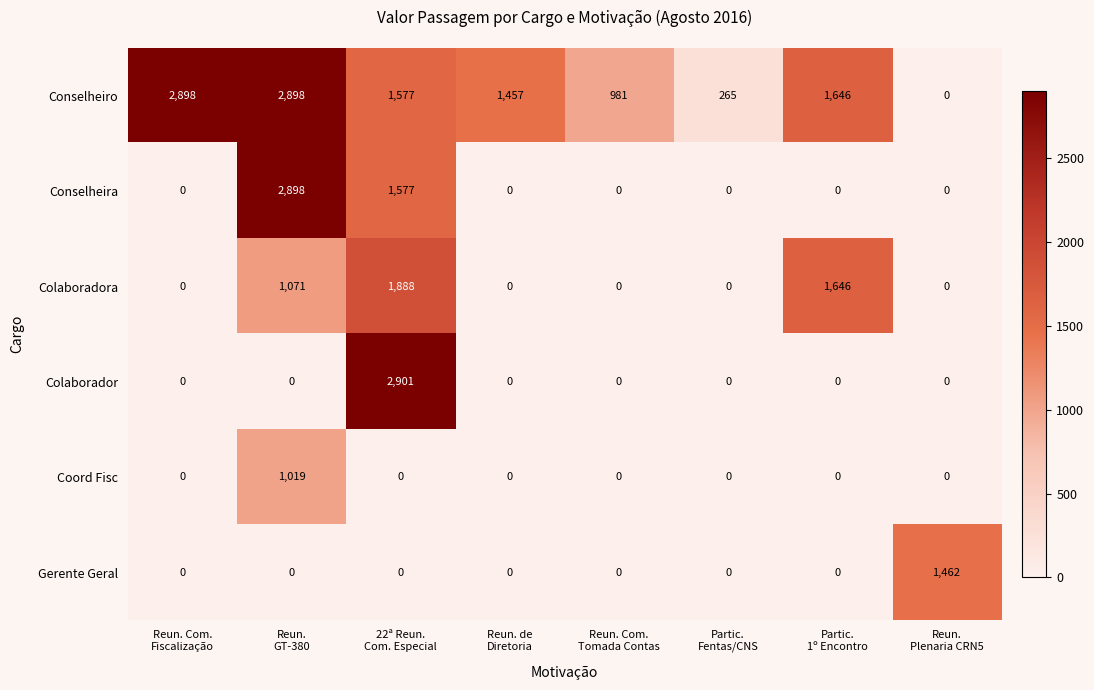

Which series has the largest total across all categories?

Conselheiro